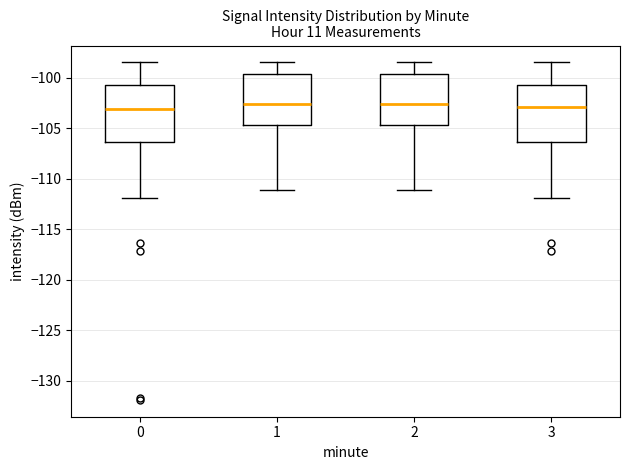

Reading left to right, transcribe this box plot: for each box, give where its median line is, the range the box spans, and where its two whiskers end, as read against the y-axis. The values are not printed on the chart, so give them approximately, as read against the axis.

0: median -103.0, box -106.5 to -100.5, whiskers -112.0 to -98.5
1: median -102.5, box -104.5 to -99.5, whiskers -111.0 to -98.5
2: median -102.5, box -104.5 to -99.5, whiskers -111.0 to -98.5
3: median -103.0, box -106.5 to -100.5, whiskers -112.0 to -98.5